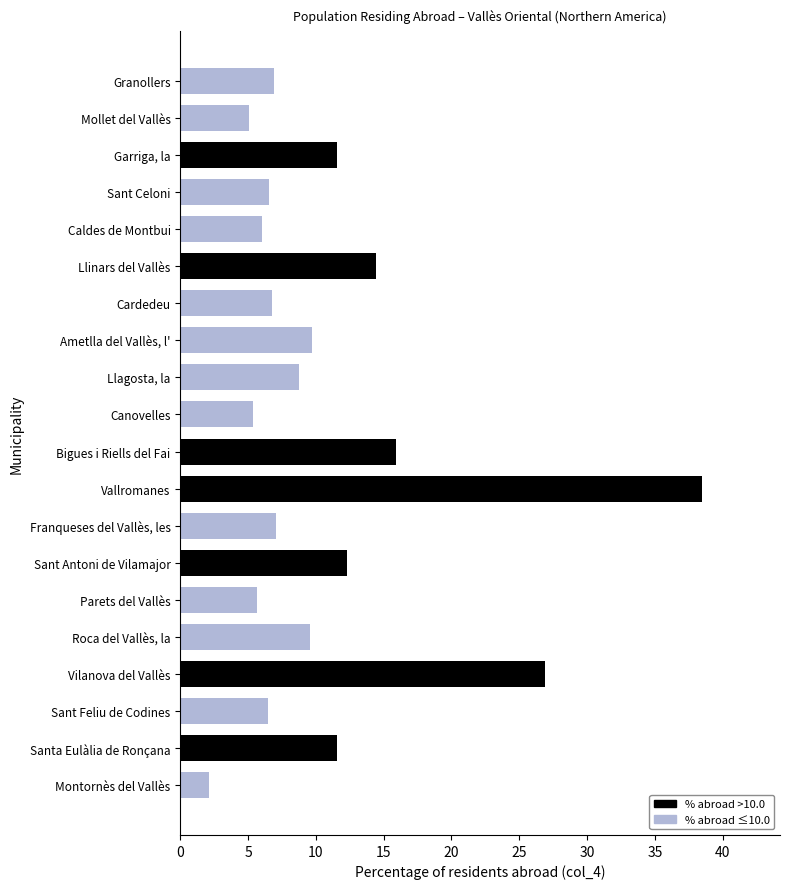

Reading left to right, transcribe all the data shown in this chart.

2.1	11.5	6.5	26.9	9.6	5.7	12.3	7.0	38.5	15.9	5.4	8.7	9.7	6.8	14.4	6.0	6.5	11.6	5.1	6.9